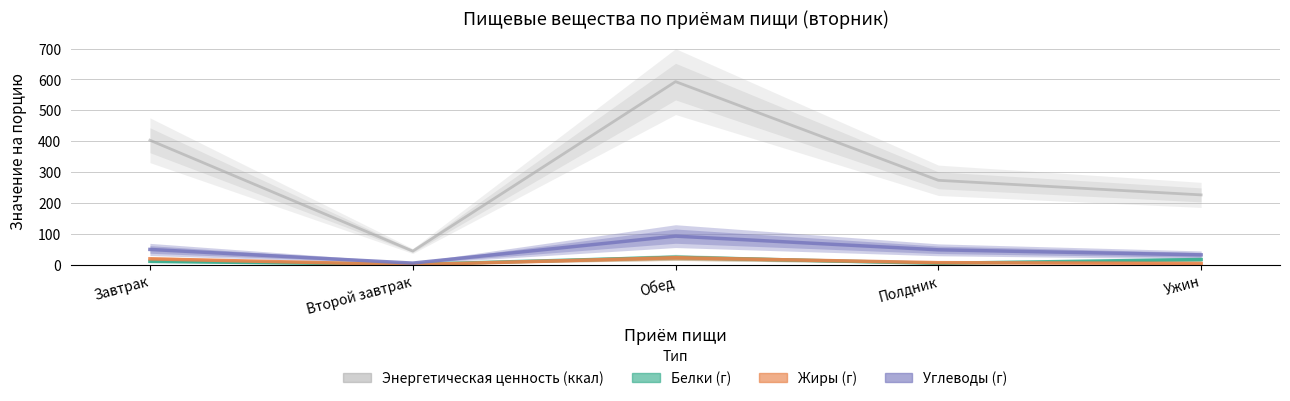

Is it true that Углеводы equals 37.6 at Обед?

False